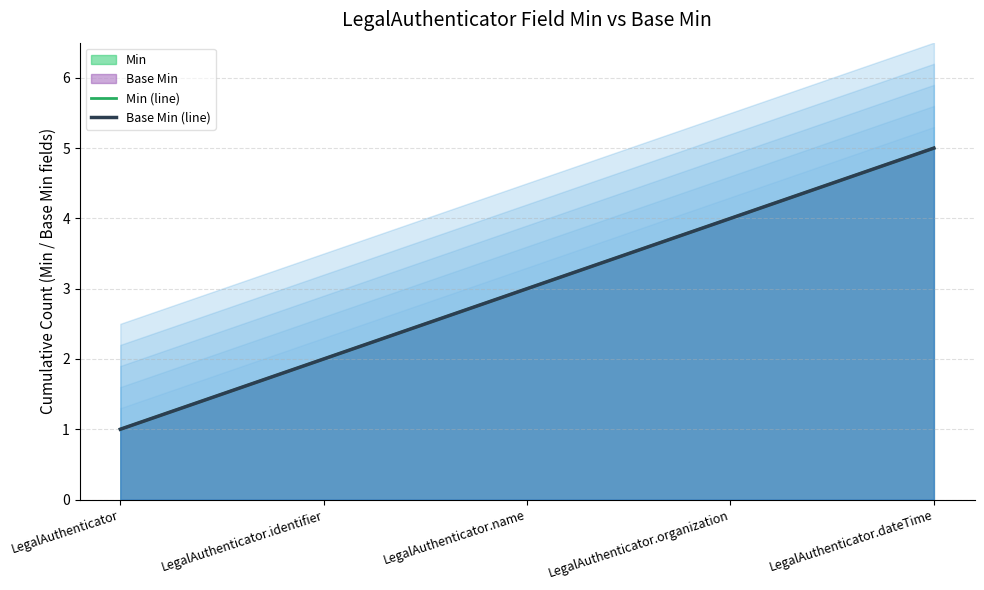

True or false: Base Min (line) has a value of 0 at LegalAuthenticator.

False